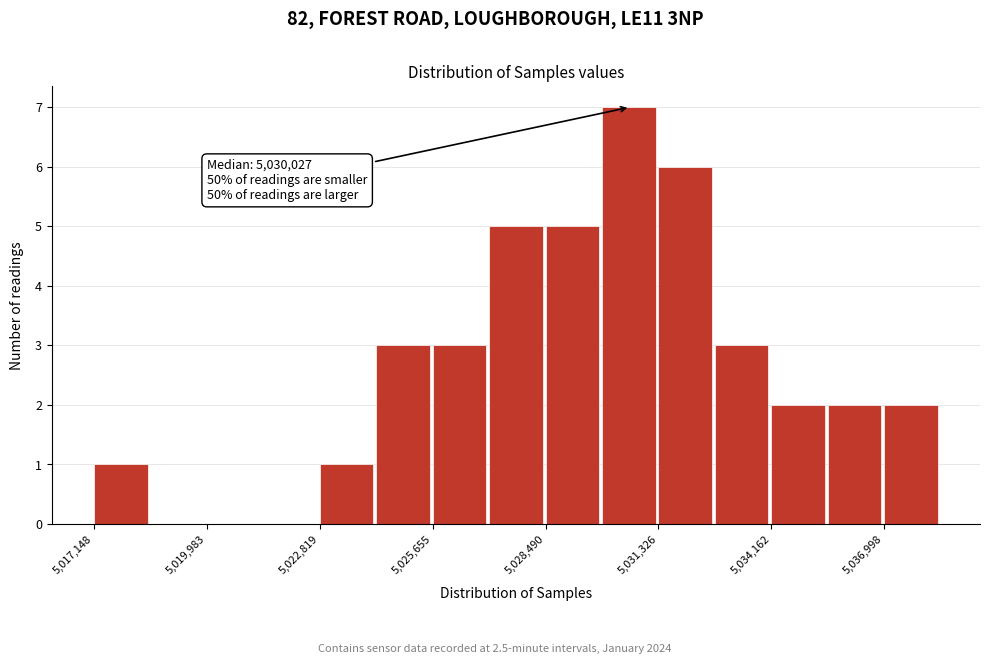

Around what value on the x-axis is the tallest bar? Give the approximate position of its centre, as read against the axis.

5030500